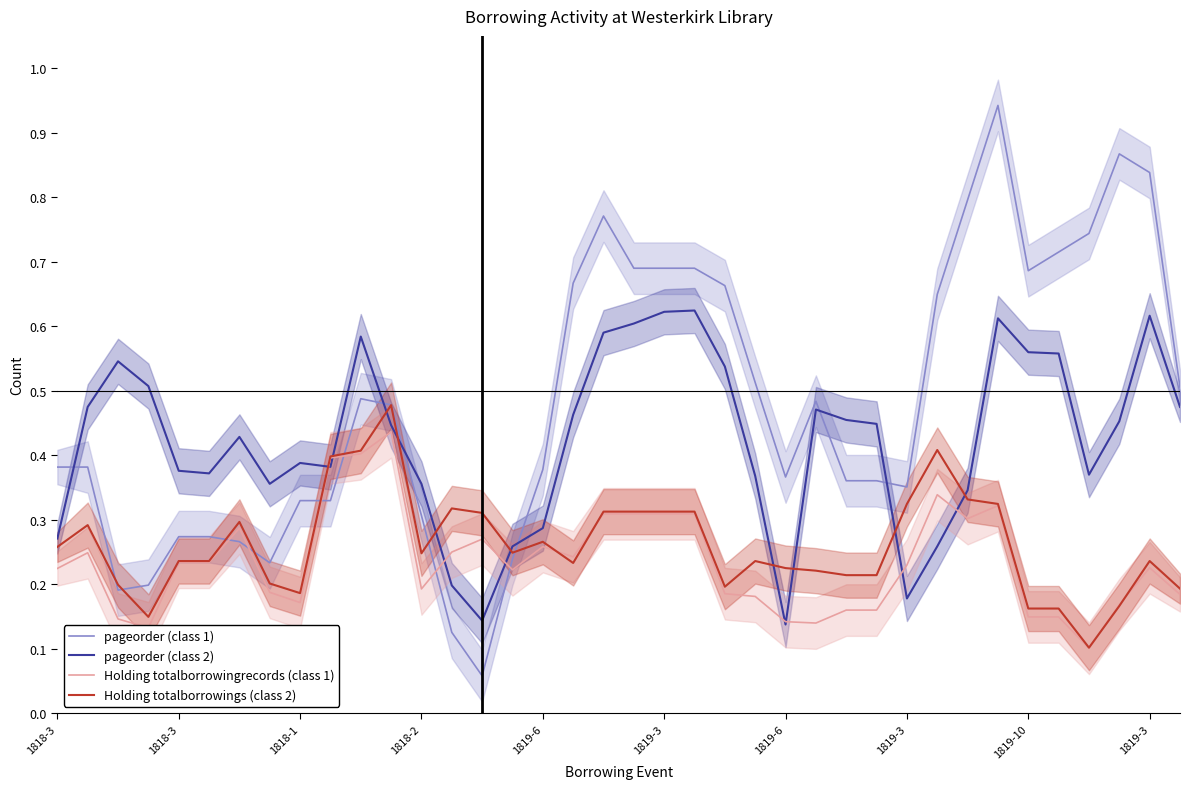

What is the label of the 33rd point from the right?

1819-3